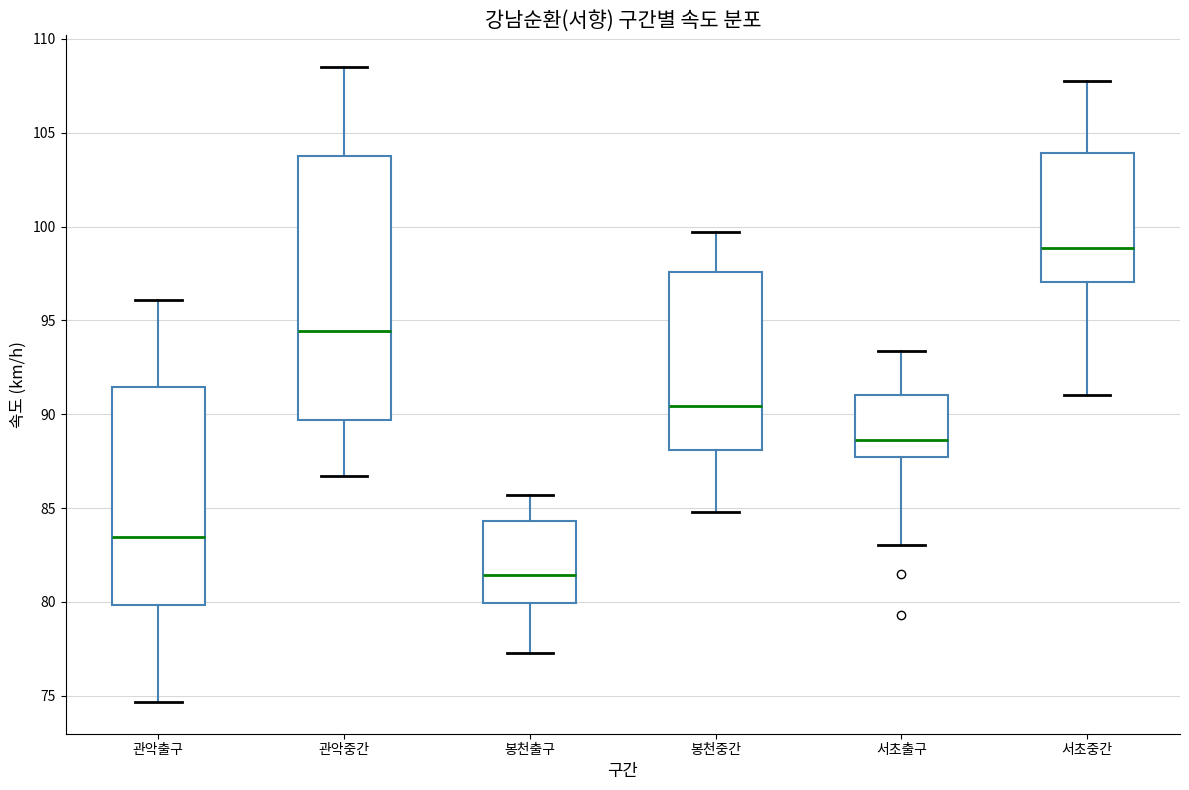

Where does the median line of the box for 봉천중간 sit on the y-axis? The values are not printed on the chart, so give them approximately, as read against the axis.

90.5